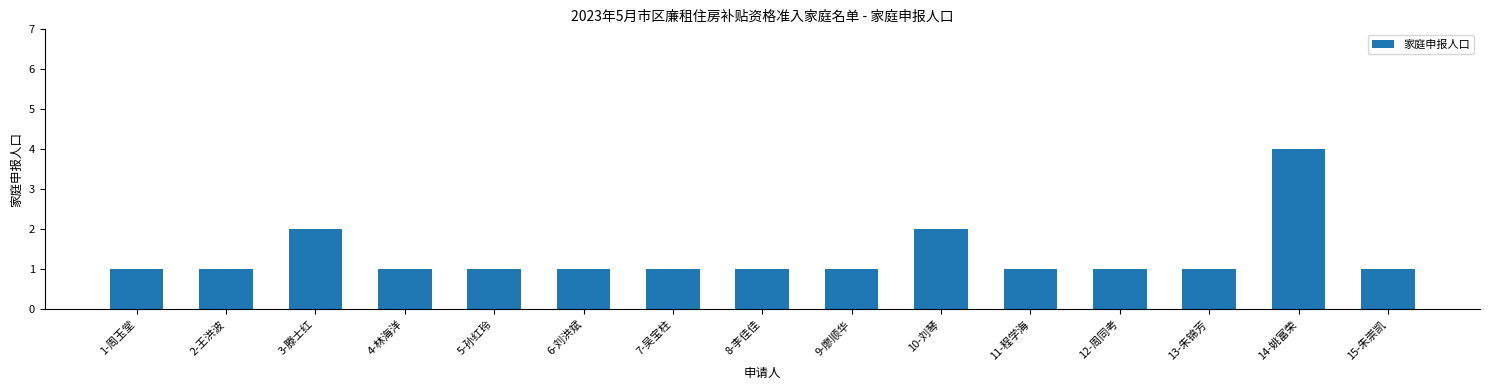

What is the greatest value displayed?

4